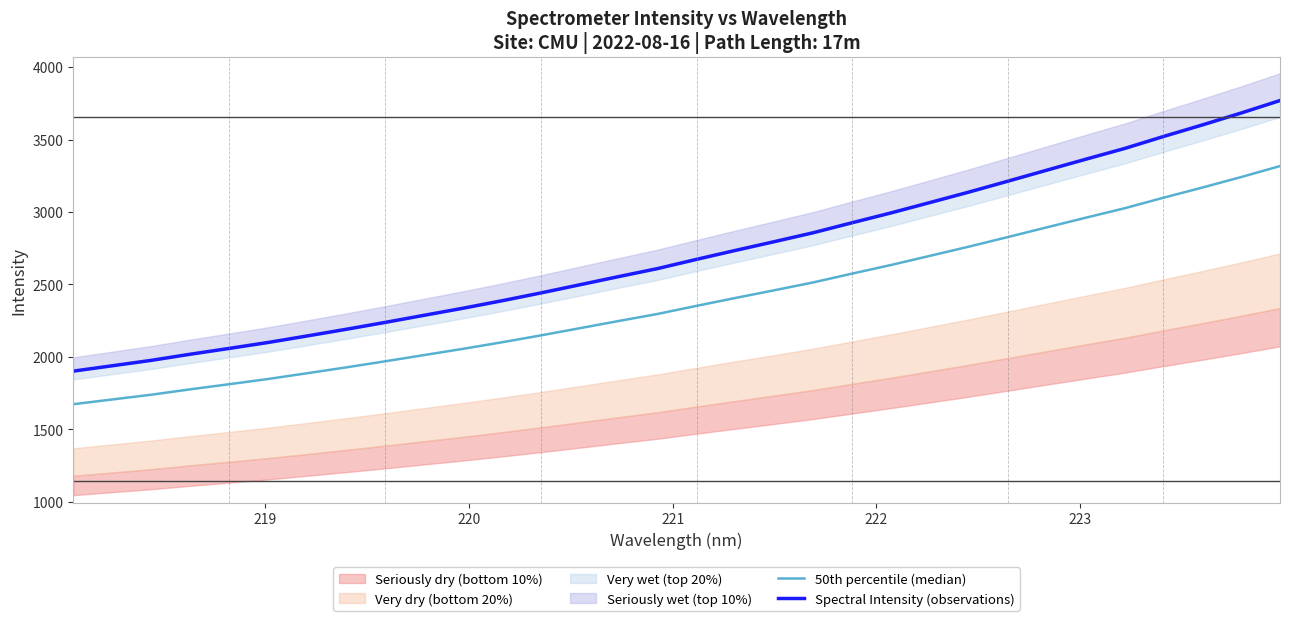

What is the difference between the maximum and minimum values in the 50th percentile (median) series?

1643.2